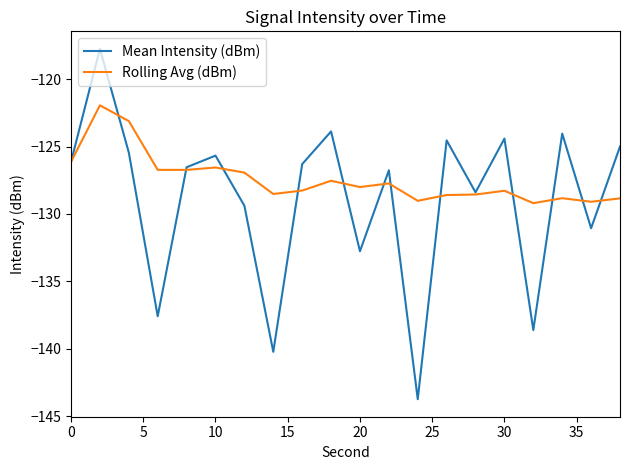

Which series has the widest spread of values?

Mean Intensity (dBm)